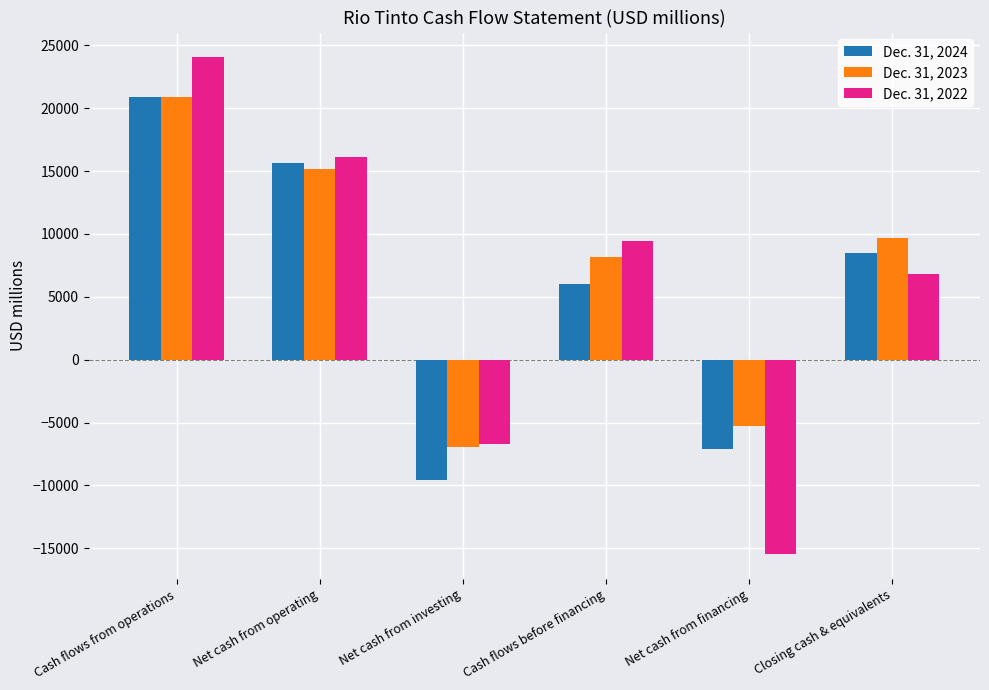

How many bars are there in total?

18